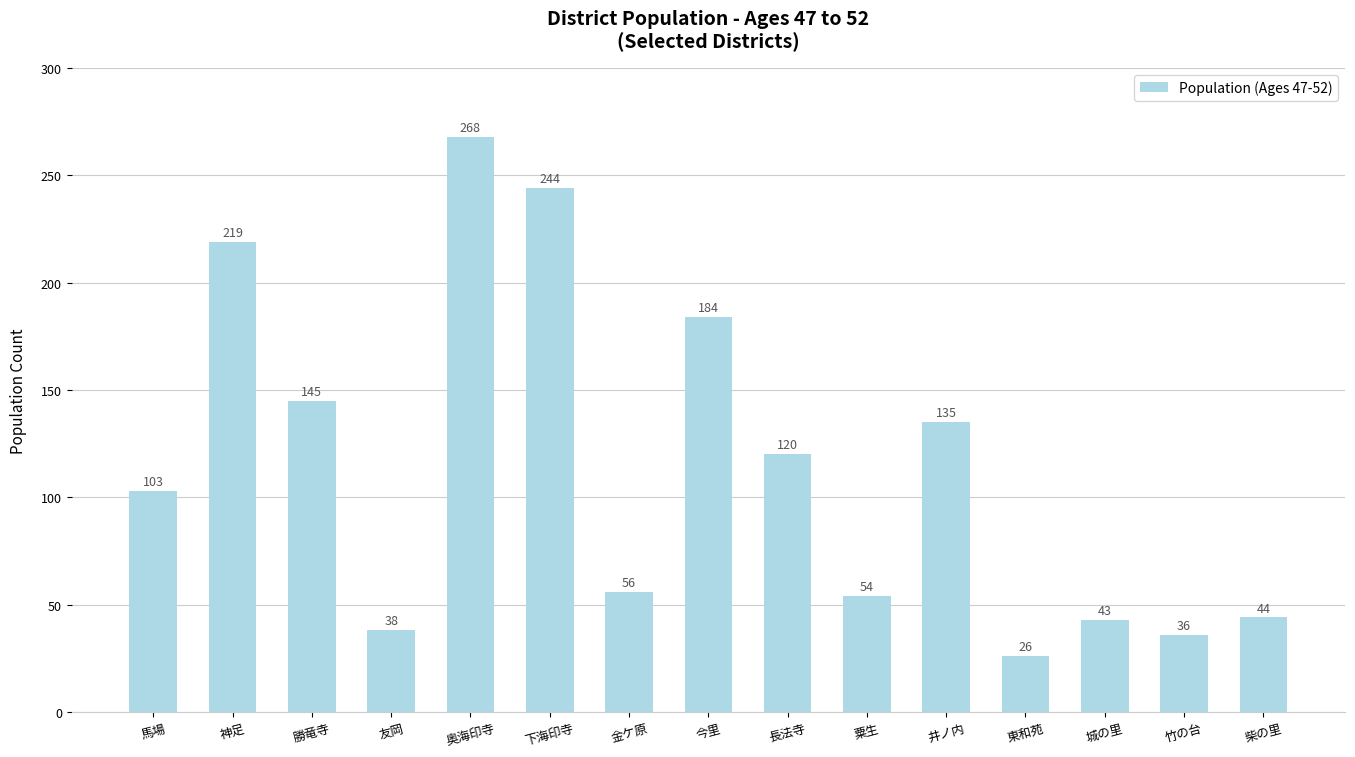

Rank the categories by value from highest to lowest.

奥海印寺, 下海印寺, 神足, 今里, 勝竜寺, 井ノ内, 長法寺, 馬場, 金ケ原, 粟生, 柴の里, 城の里, 友岡, 竹の台, 東和苑